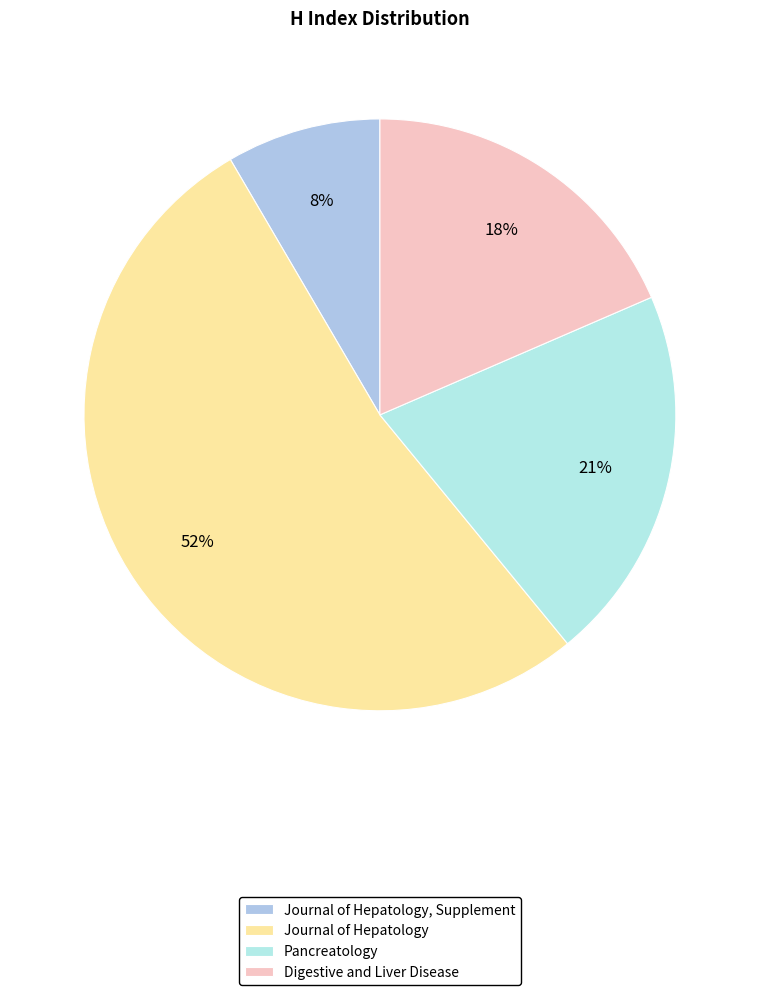

Is the sum of Journal of Hepatology and Journal of Hepatology, Supplement greater than half?

Yes